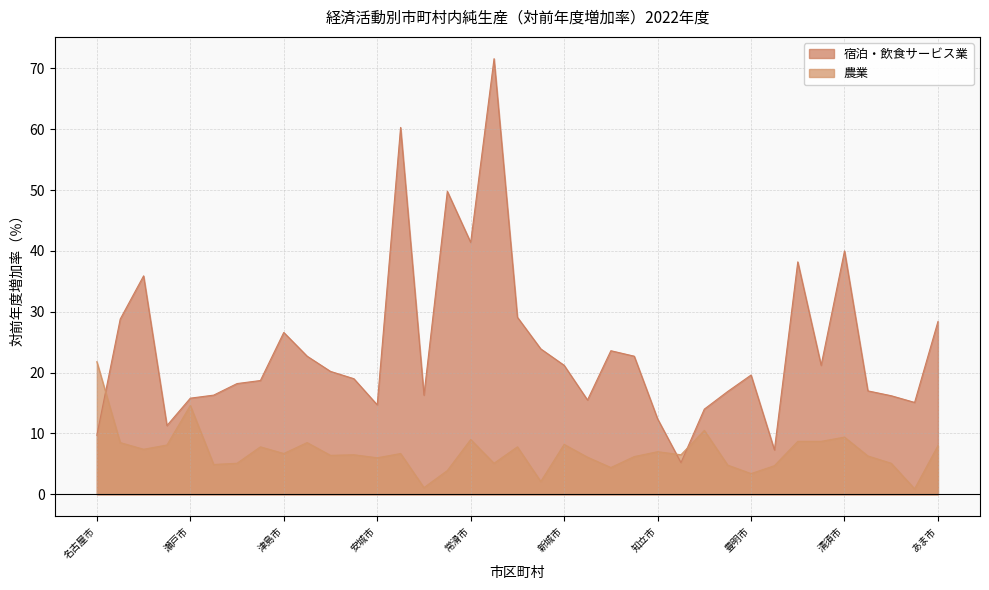

The 農業 series shows 8.1 at 一宮市. True or false?

True